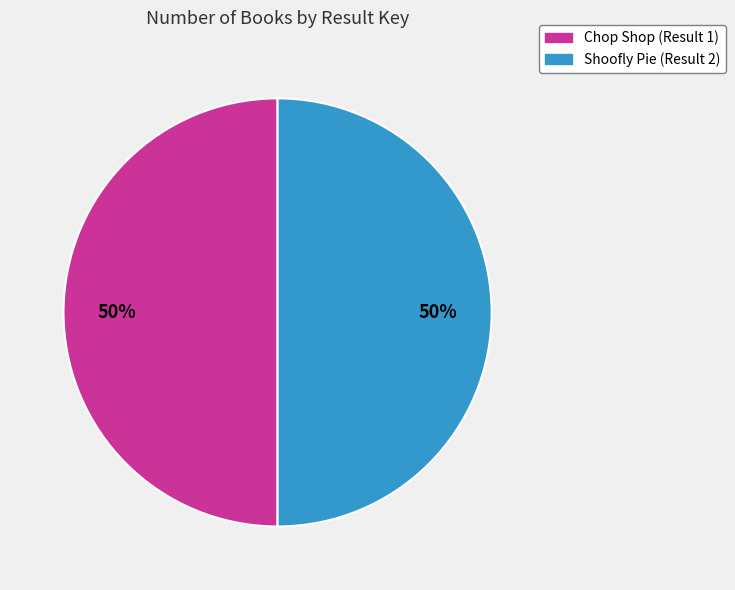

To the nearest percent, what is the combined percentage of Chop Shop (Result 1) and Shoofly Pie (Result 2)?

100%